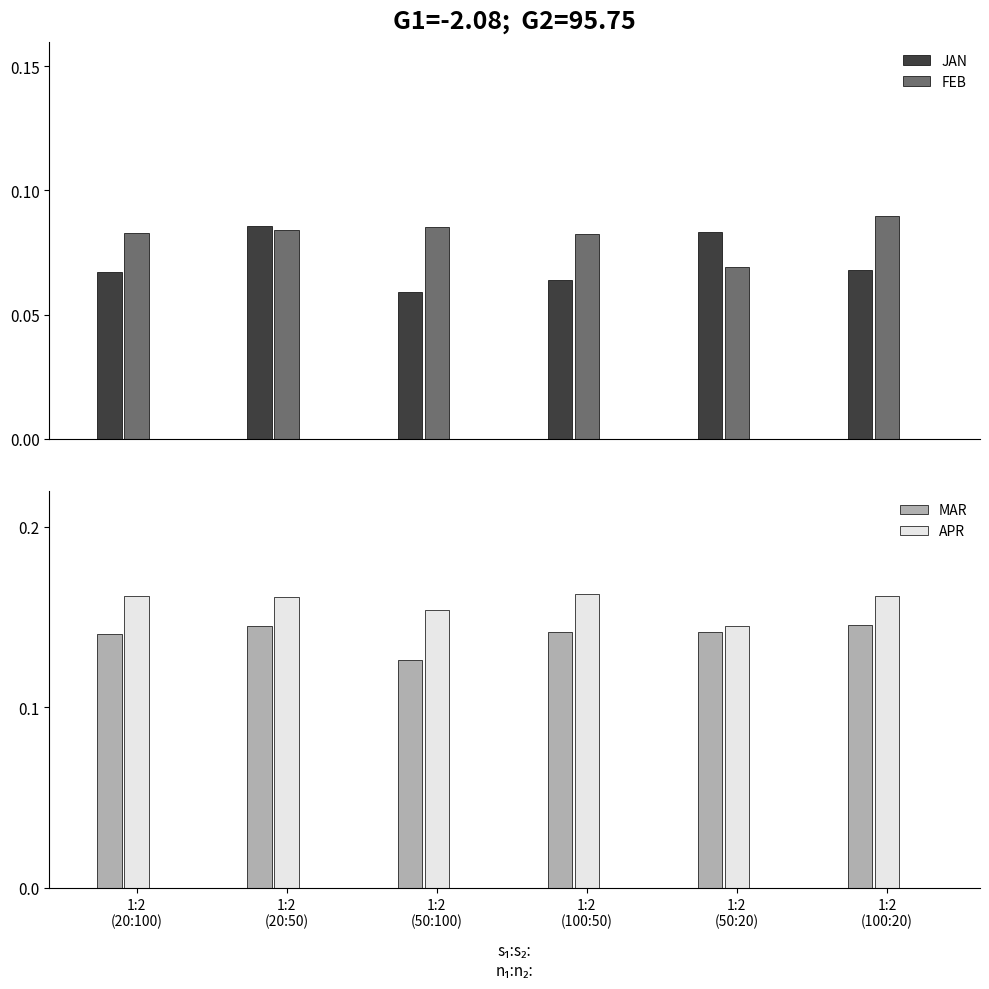

Which category has the highest value in the MAR series?

1:2
(100:20)